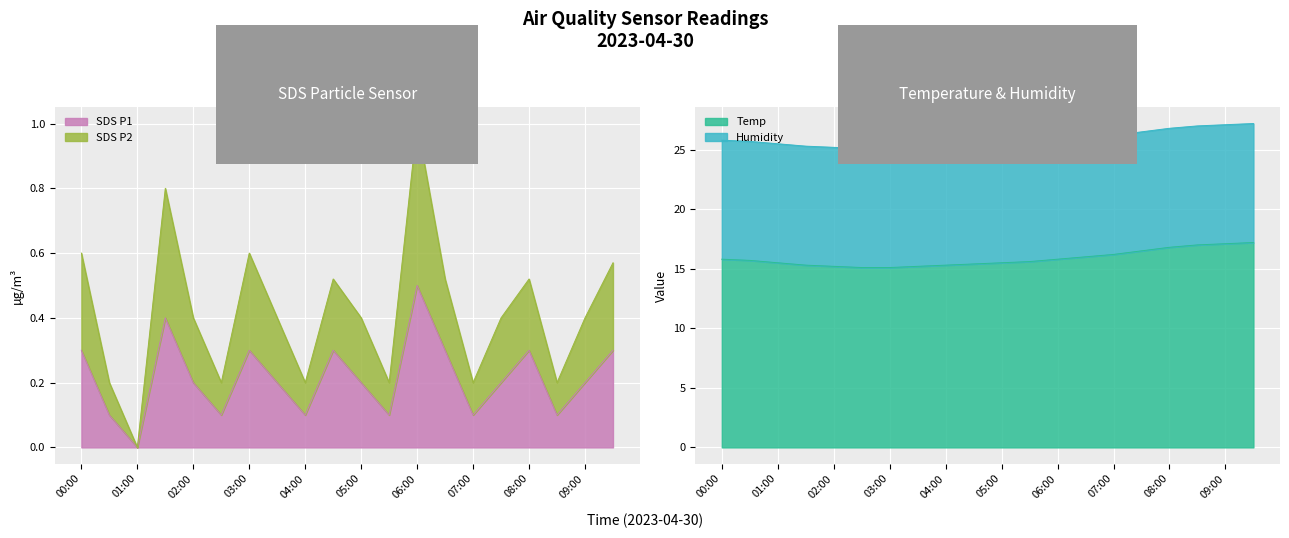

What is the spread (max minus min) of values at 01:00?

15.5